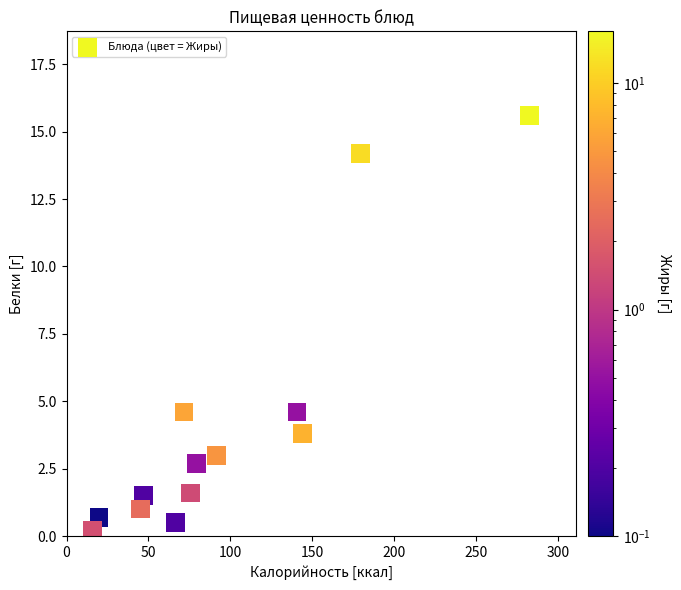

What is the range of X values (max minus min)?

266.8